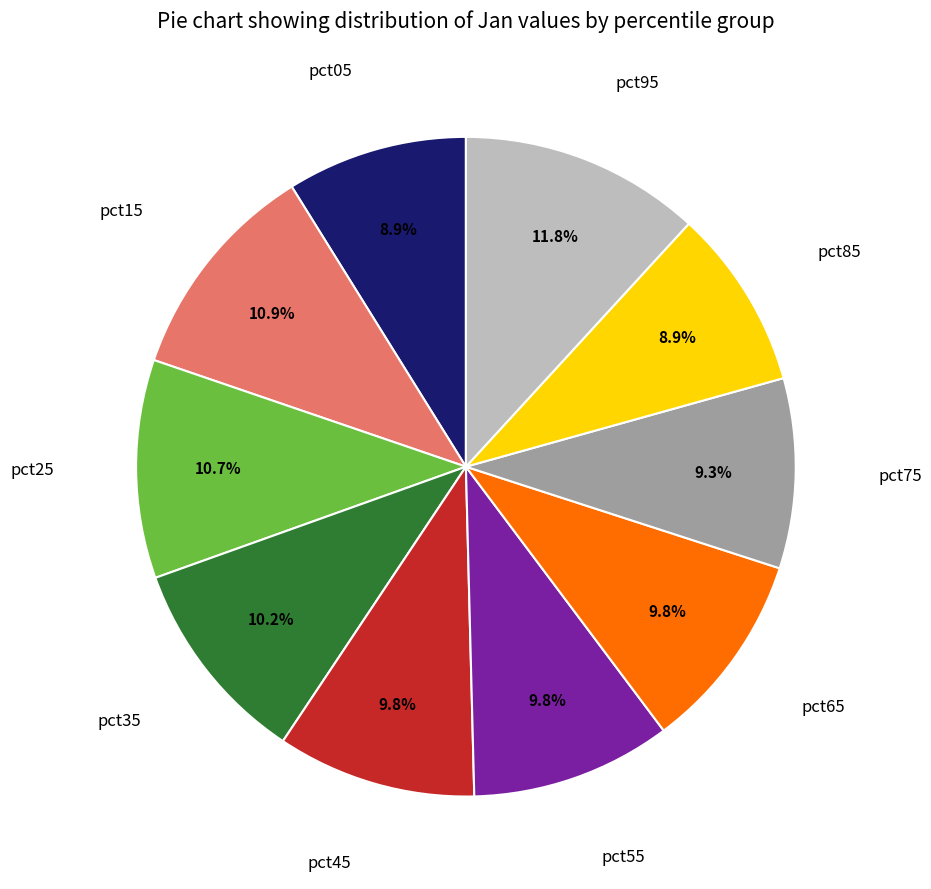

Which category has the biggest portion of the pie?

pct95